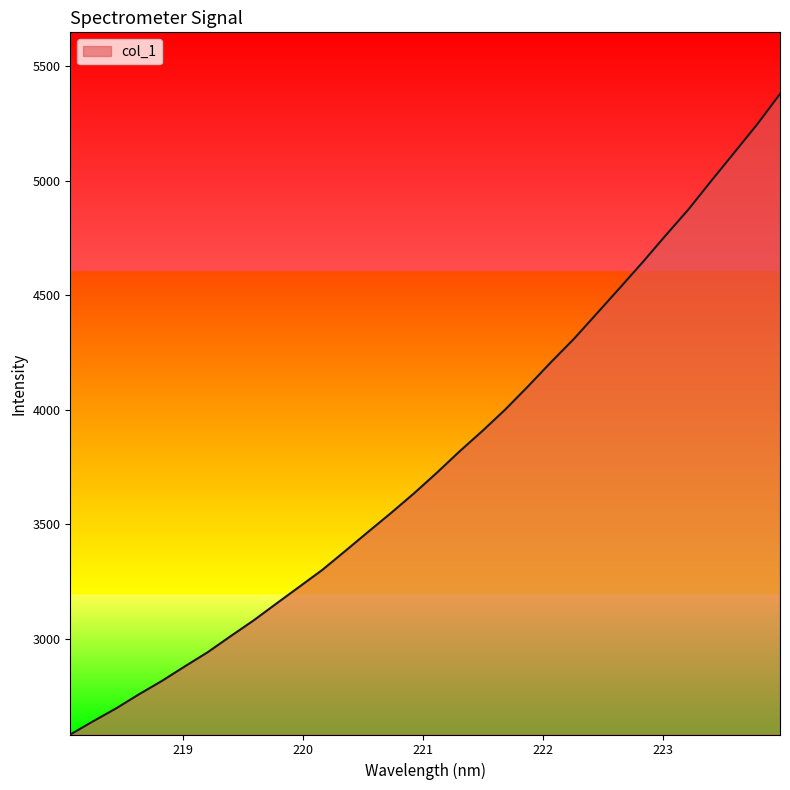

What is the difference between the maximum and minimum values?

2797.0